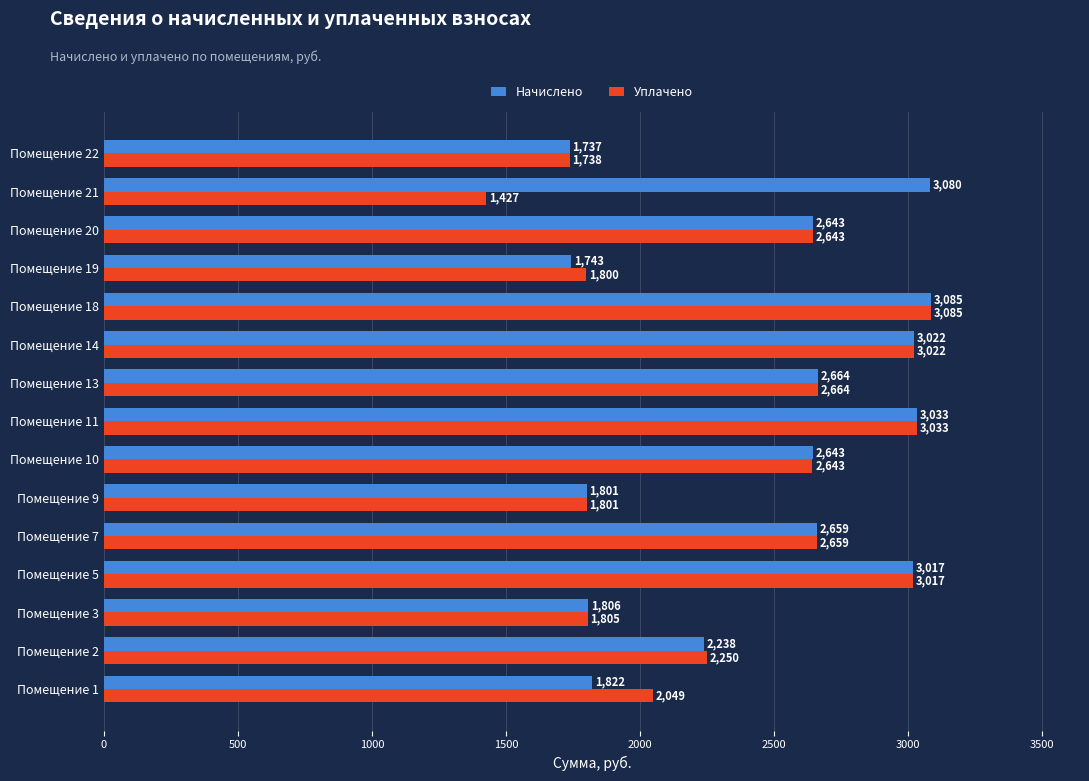

What is the sum of all Уплачено values?

35634.2